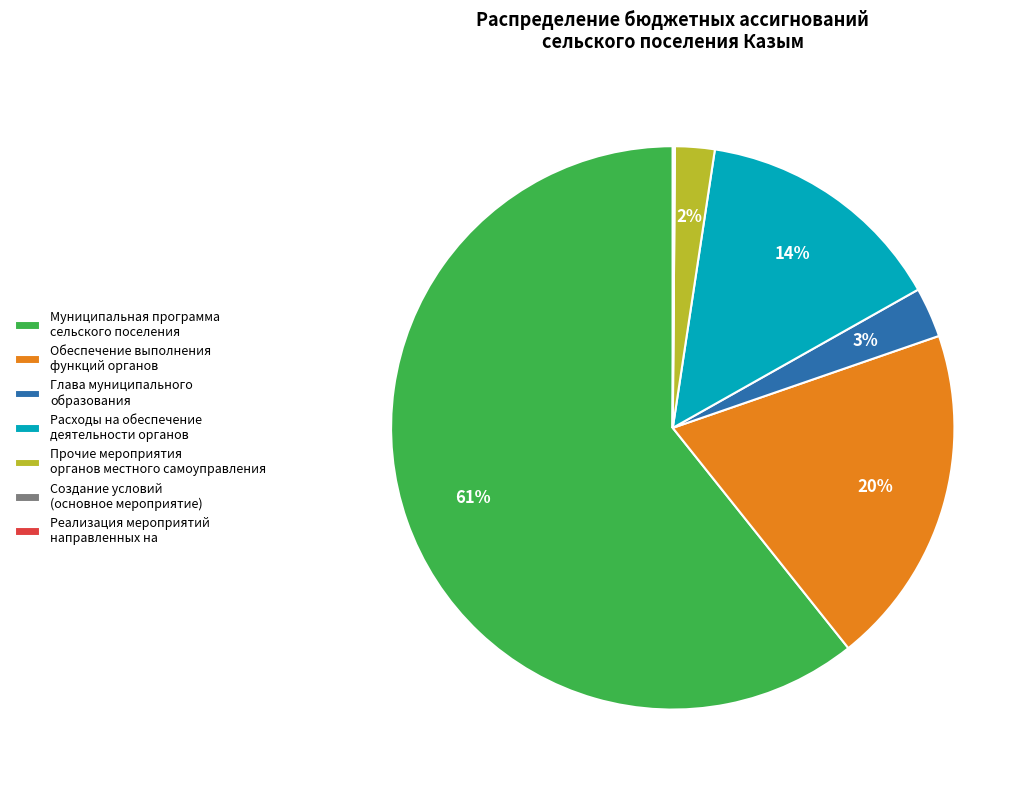

To the nearest percent, what is the average slice percentage?

14%